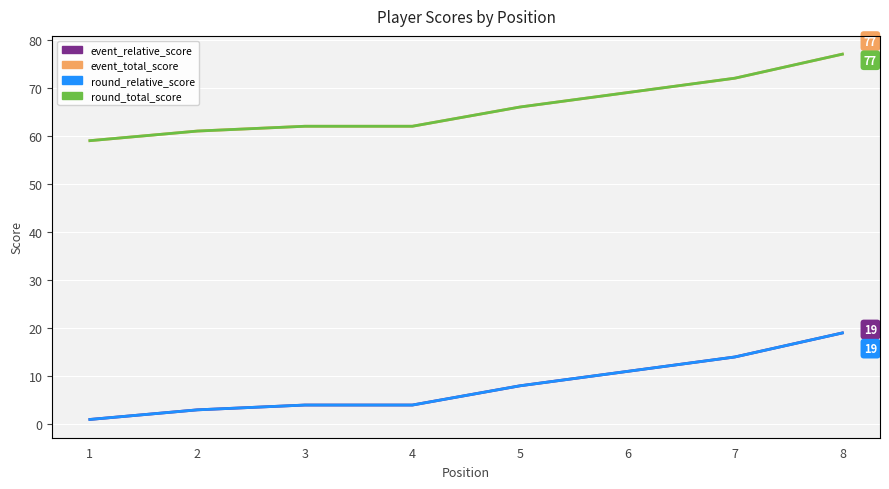

Reading right to left, transcribe all the data shown in this chart.

event_relative_score: 19	14	11	8	4	4	3	1
event_total_score: 77	72	69	66	62	62	61	59
round_relative_score: 19	14	11	8	4	4	3	1
round_total_score: 77	72	69	66	62	62	61	59